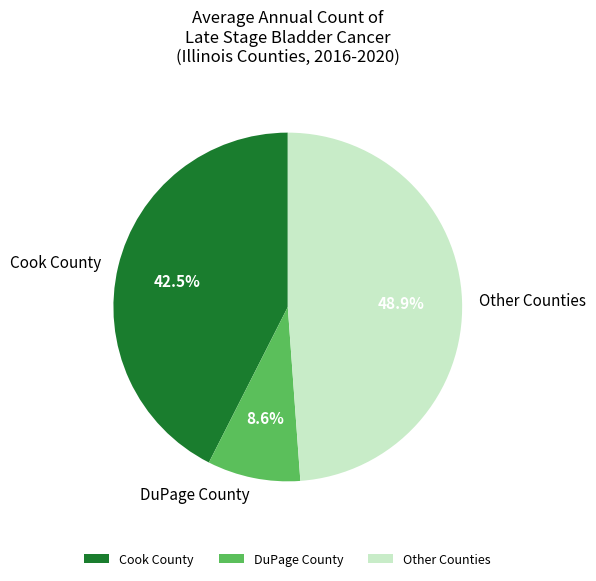

Is there any slice that represents more than half of the pie?

No